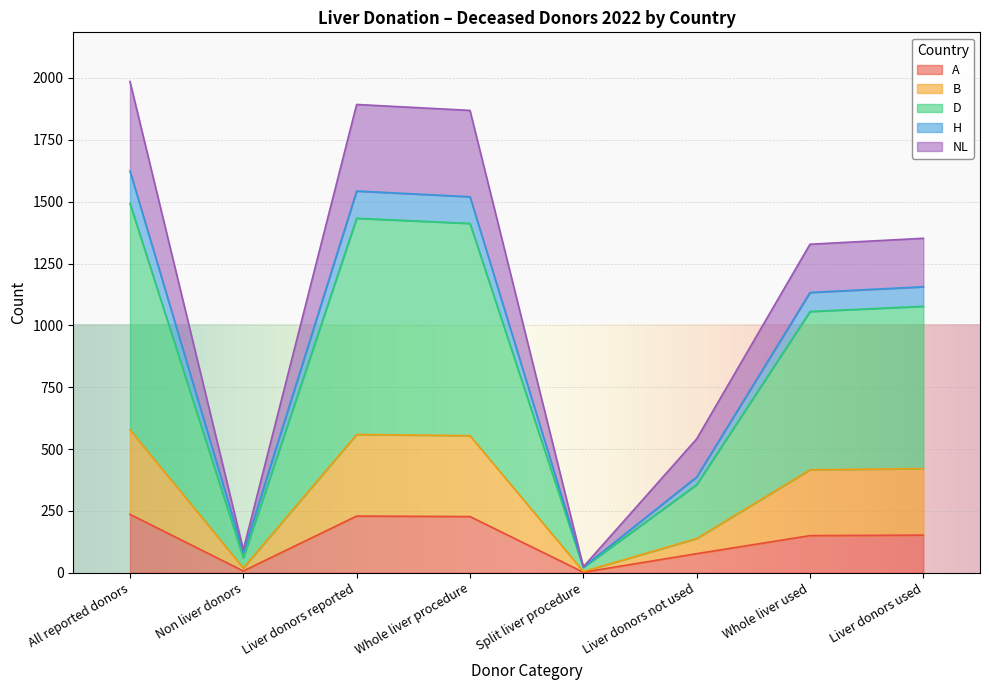

How many interior local peaks does the B series have?

1